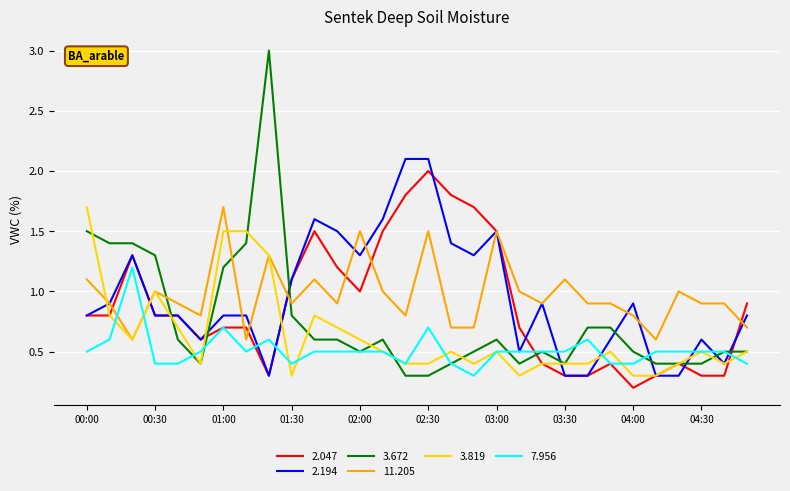

Which series has the largest range (max minus min)?

3.672